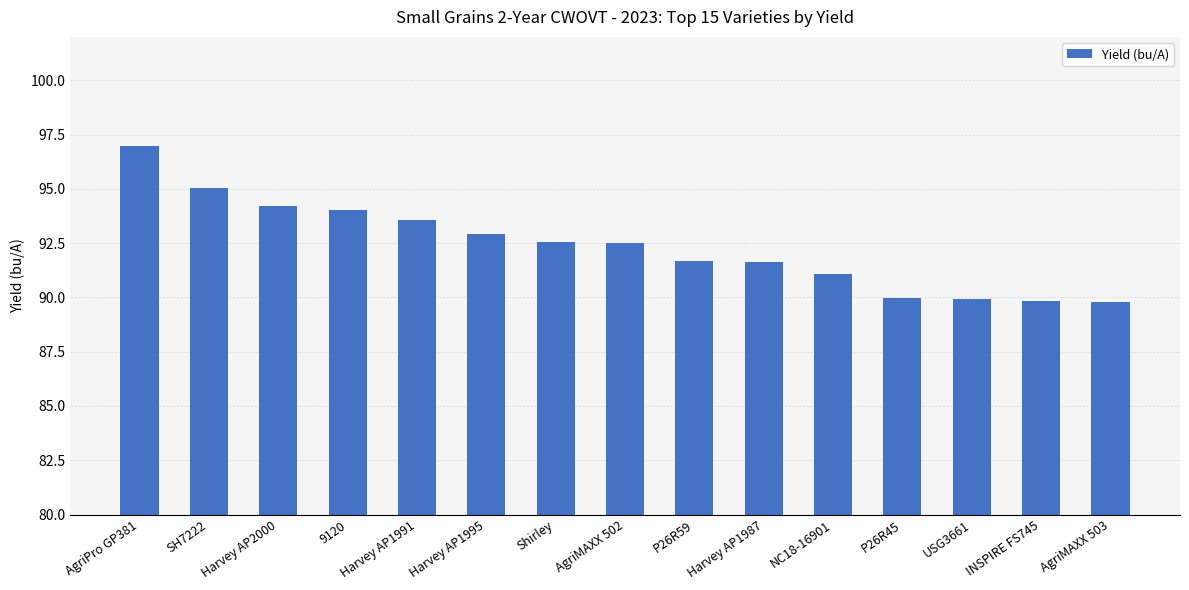

What is the change in value from Harvey AP1991 to P26R59?

-1.9